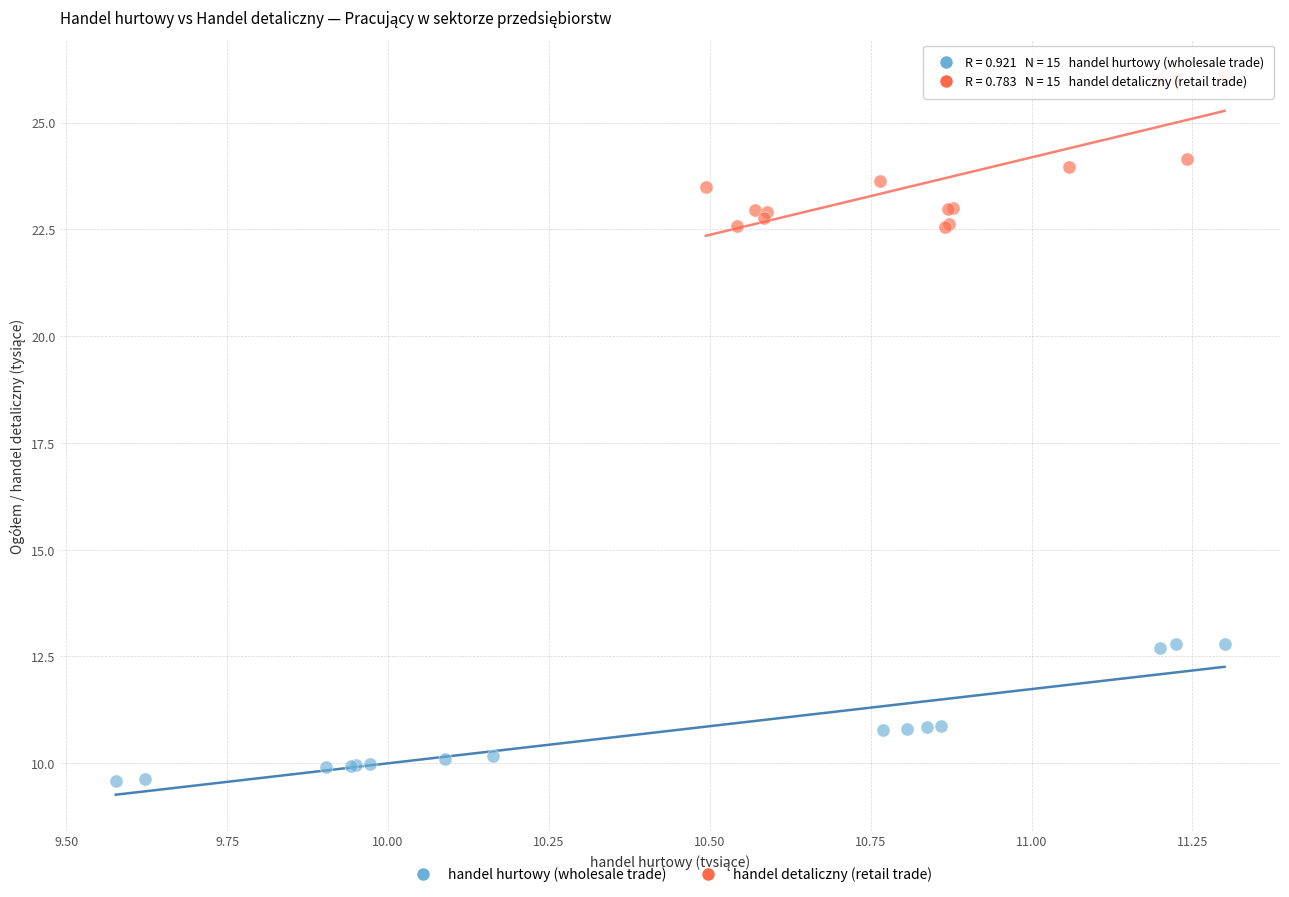

Which series contains the lowest Y value?

handel hurtowy (wholesale trade)